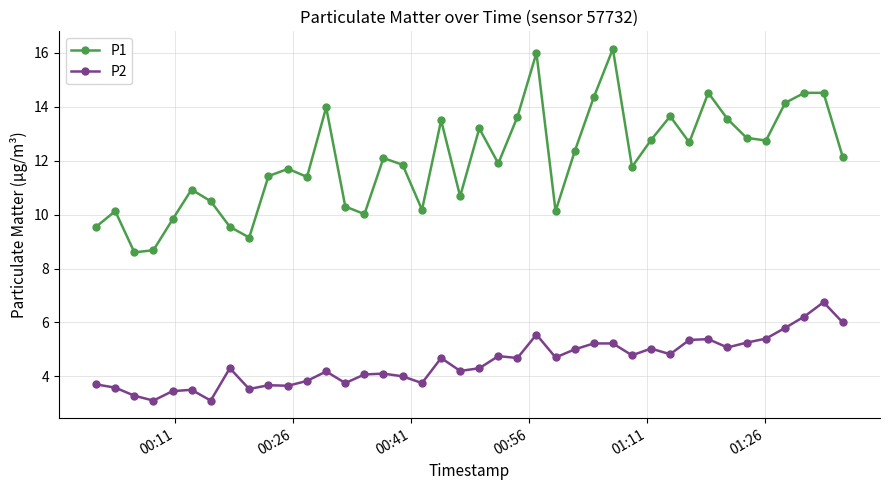

How many values in the P1 series exceed 12?

20